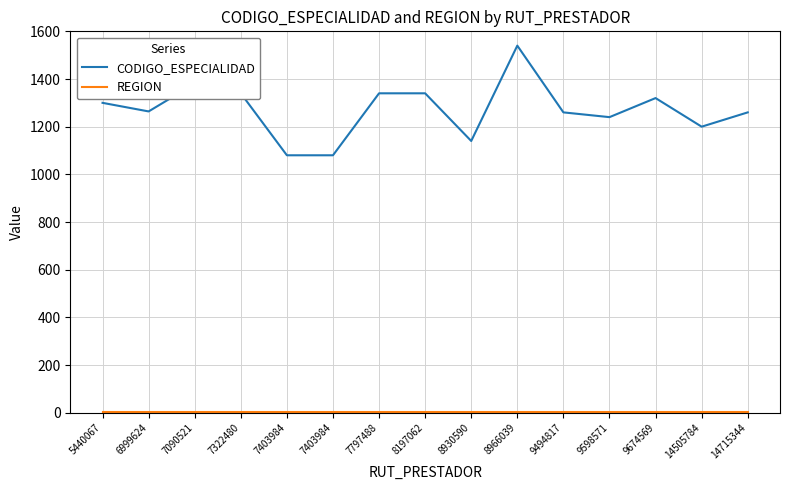

Is this an area chart (filled region under the line)?

No